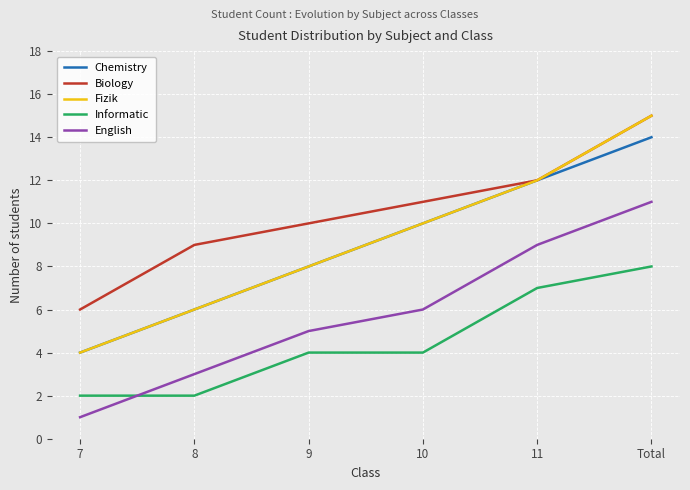

Which category has the highest value in the Chemistry series?

Total